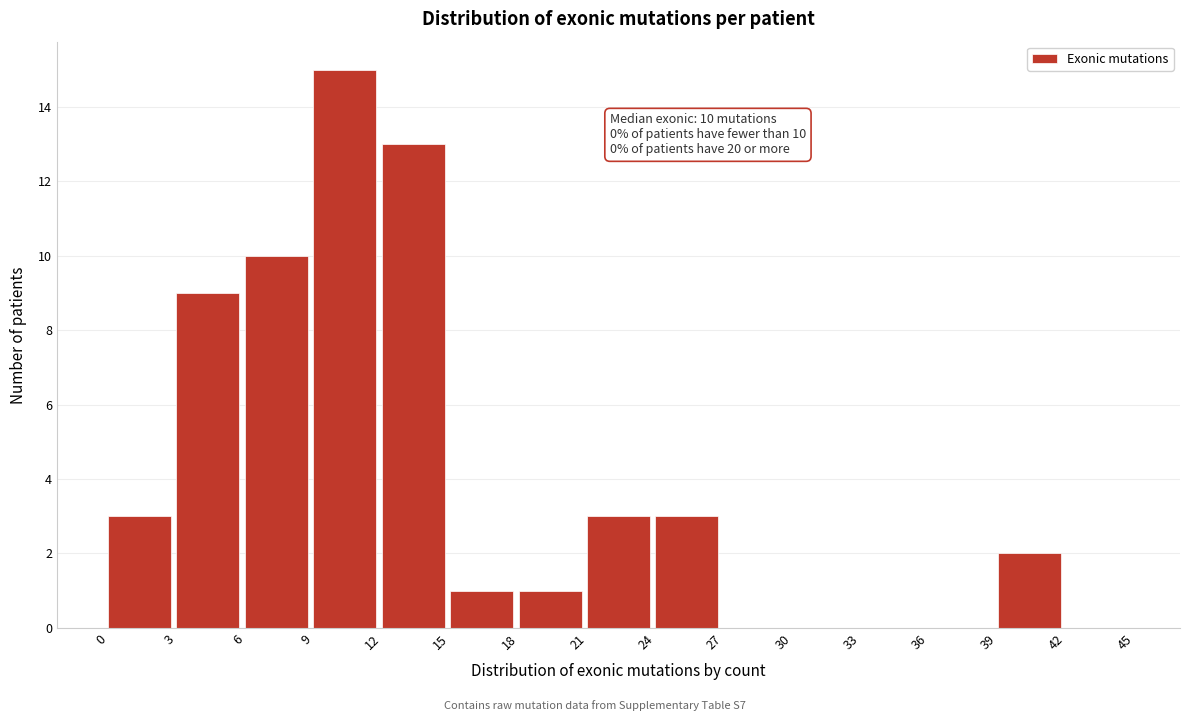

Which range on the x-axis has the tallest bar?

9 to 12